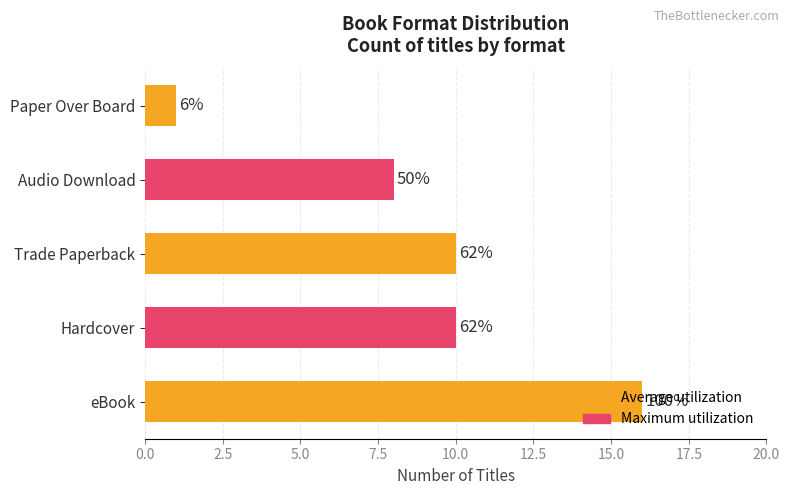

Does the chart contain any negative values?

No